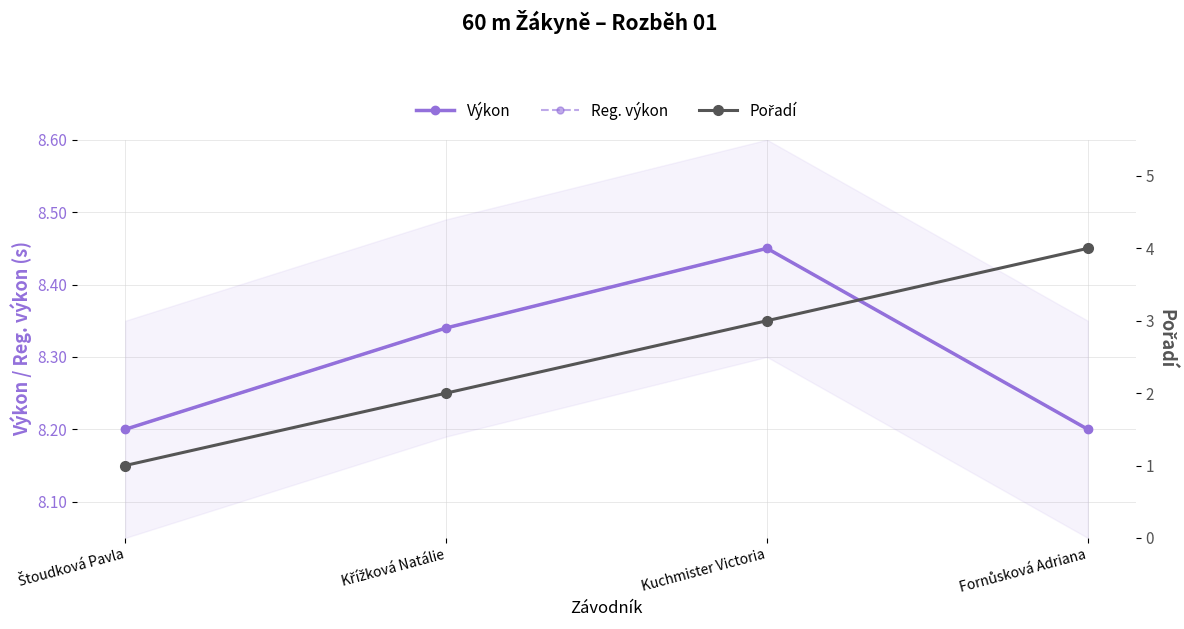

The value of Reg. výkon at Fornůsková Adriana is 8.2. True or false?

True